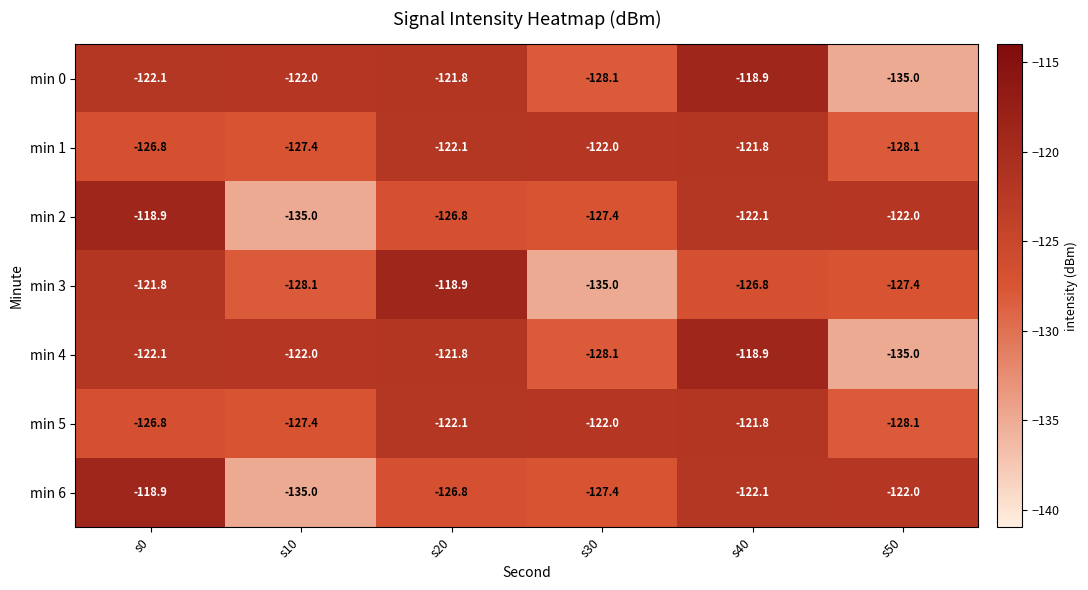

Is it true that min 5 equals -205.8 at s20?

False